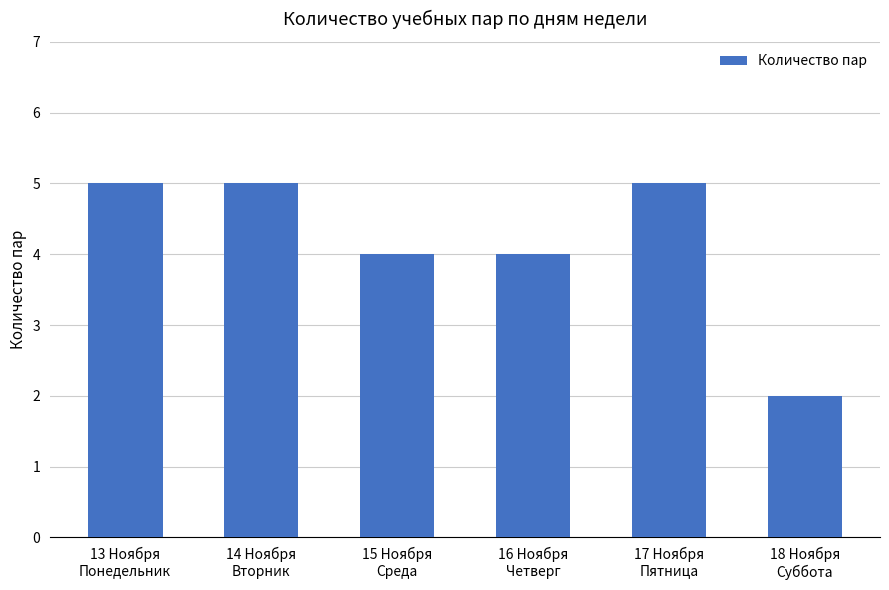

Reading left to right, list all the values displayed in this chart.

13 Ноября
Понедельник=5	14 Ноября
Вторник=5	15 Ноября
Среда=4	16 Ноября
Четверг=4	17 Ноября
Пятница=5	18 Ноября
Суббота=2